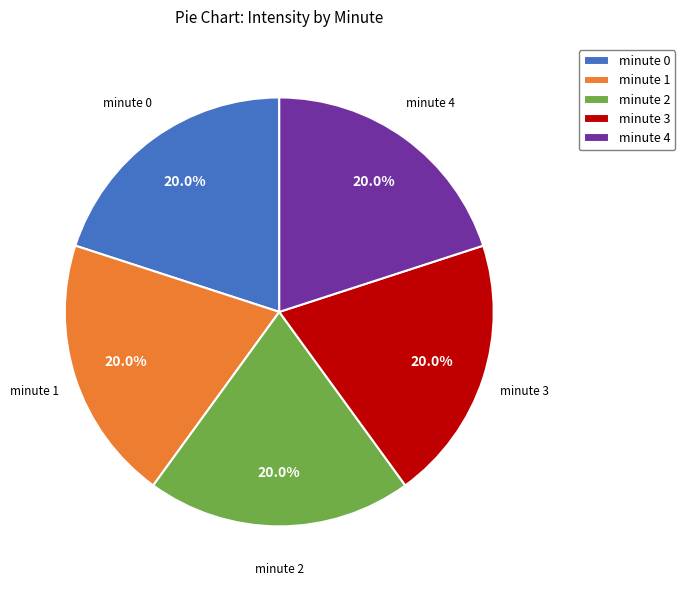

True or false: minute 2 accounts for 3% of the total.

False